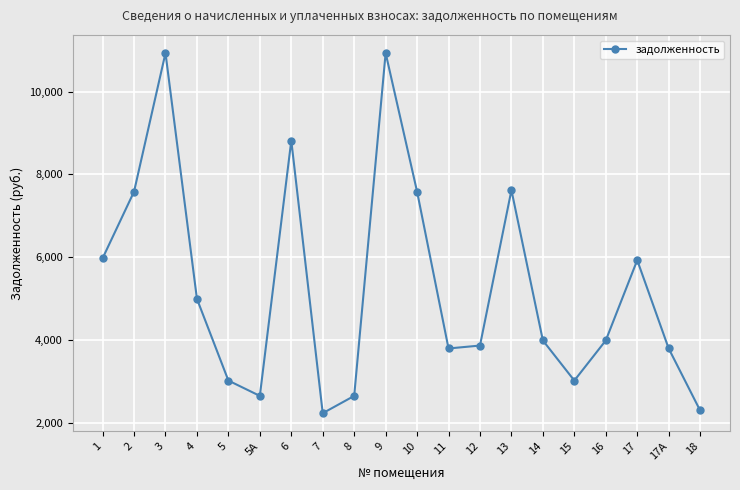

What is the difference between the values at 18 and 15?

723.2